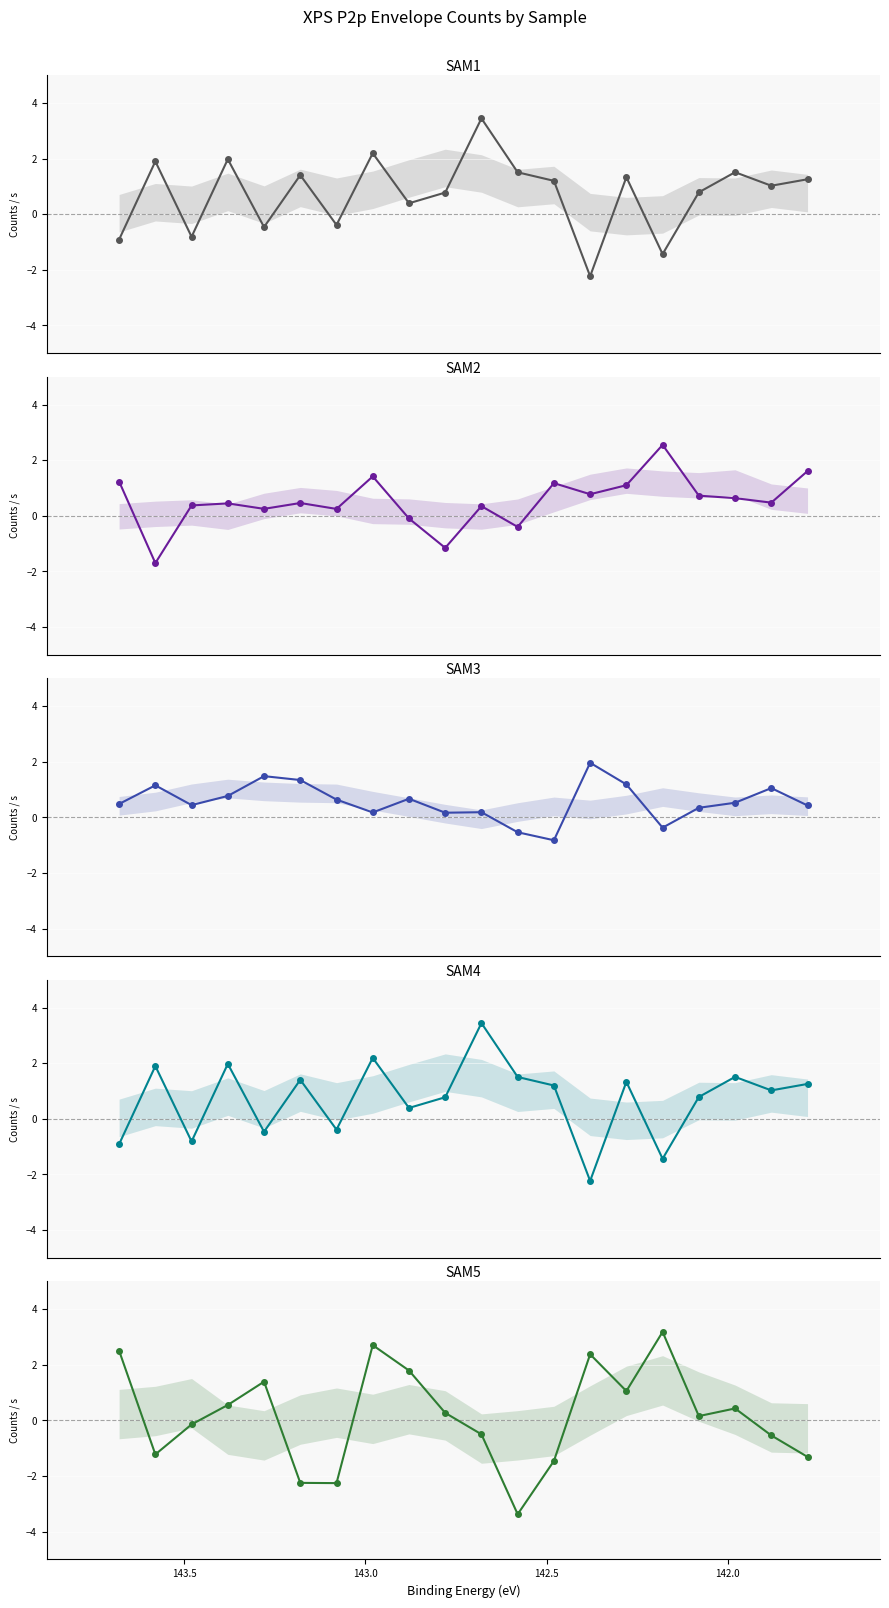

Reading left to right, list all the values displayed in this chart.

SAM1: -0.9	1.9	-0.8	2.0	-0.5	1.4	-0.4	2.2	0.4	0.8	3.4	1.5	1.2	-2.2	1.3	-1.4	0.8	1.5	1.0	1.3
SAM2: 1.2	-1.7	0.4	0.4	0.2	0.5	0.2	1.4	-0.1	-1.2	0.3	-0.4	1.2	0.8	1.1	2.5	0.7	0.6	0.5	1.6
SAM3: 0.5	1.1	0.4	0.8	1.5	1.3	0.6	0.2	0.7	0.2	0.2	-0.5	-0.8	2.0	1.2	-0.4	0.3	0.5	1.1	0.4
SAM4: -0.9	1.9	-0.8	2.0	-0.5	1.4	-0.4	2.2	0.4	0.8	3.4	1.5	1.2	-2.2	1.3	-1.4	0.8	1.5	1.0	1.3
SAM5: 2.5	-1.2	-0.1	0.6	1.4	-2.2	-2.3	2.7	1.8	0.3	-0.5	-3.4	-1.5	2.4	1.1	3.2	0.2	0.4	-0.5	-1.3